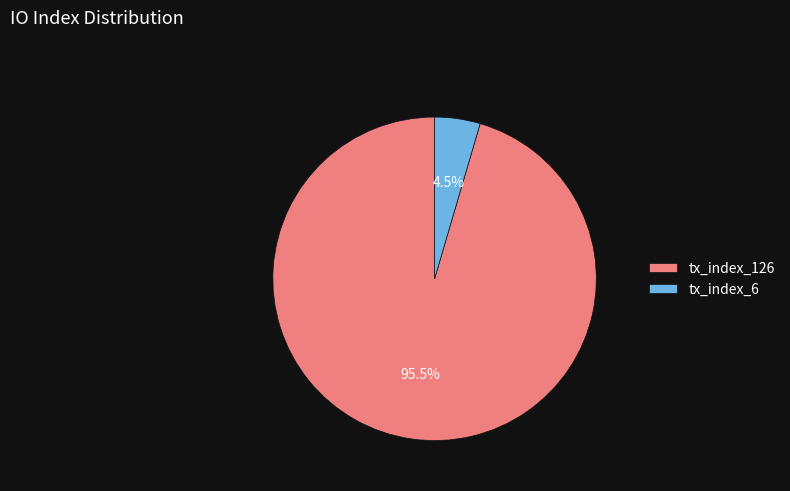

Which has a higher value, tx_index_6 or tx_index_126?

tx_index_126